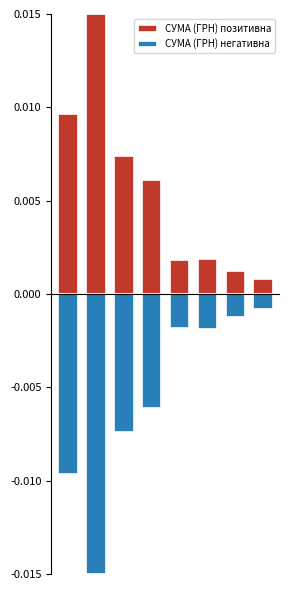

At which label does СУМА (ГРН) позитивна reach its peak?

1